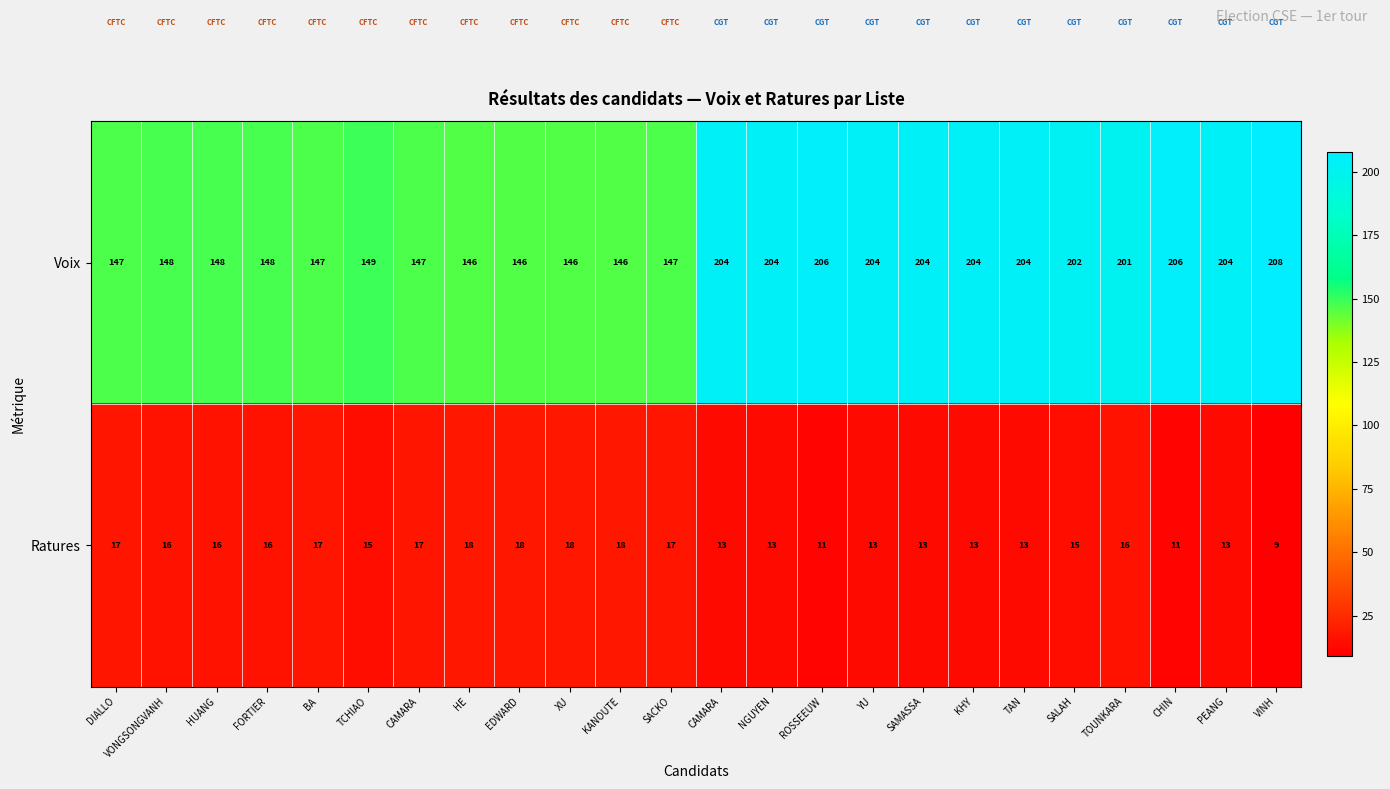

List the series in order of their overall mean, lowest first.

Ratures, Voix